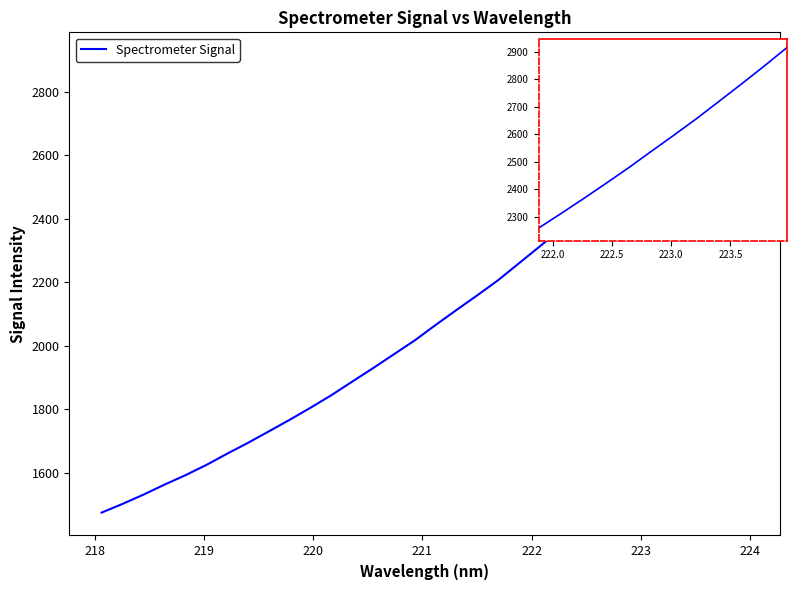

What is the label of the 10th point from the right?

219